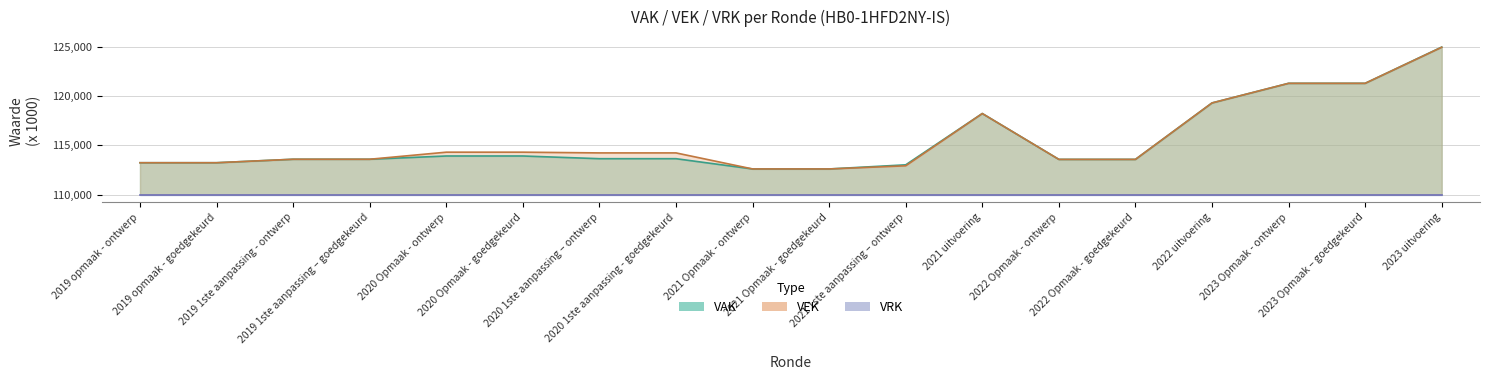

What is the label of the 2nd point from the right?

2023 Opmaak – goedgekeurd